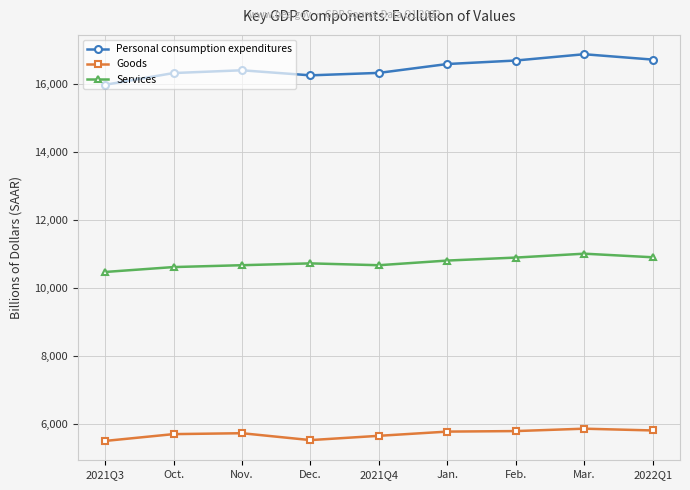

What is the label of the 2nd point from the left?

Oct.